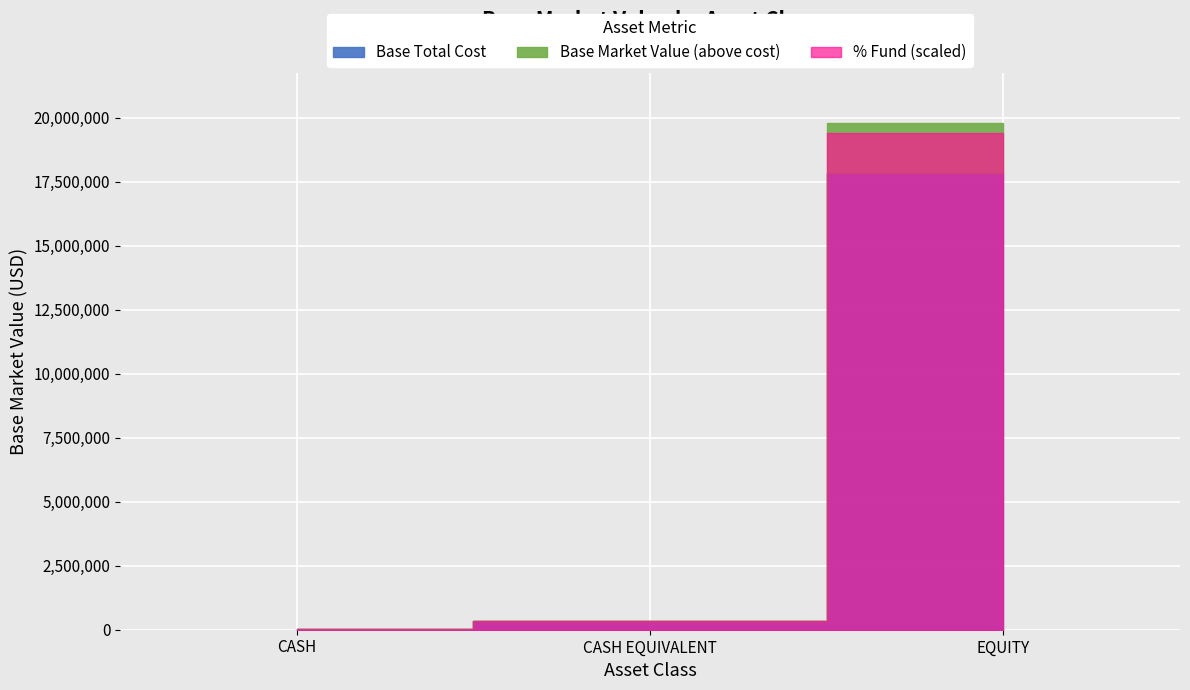

What is the label of the 3rd point from the left?

EQUITY